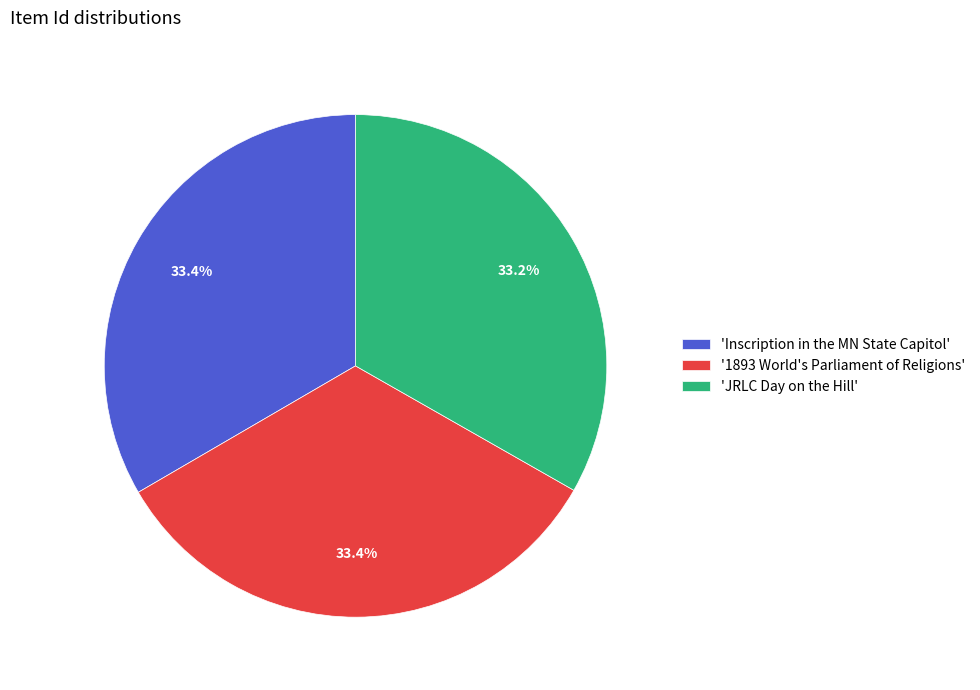

How many segments does this pie chart have?

3